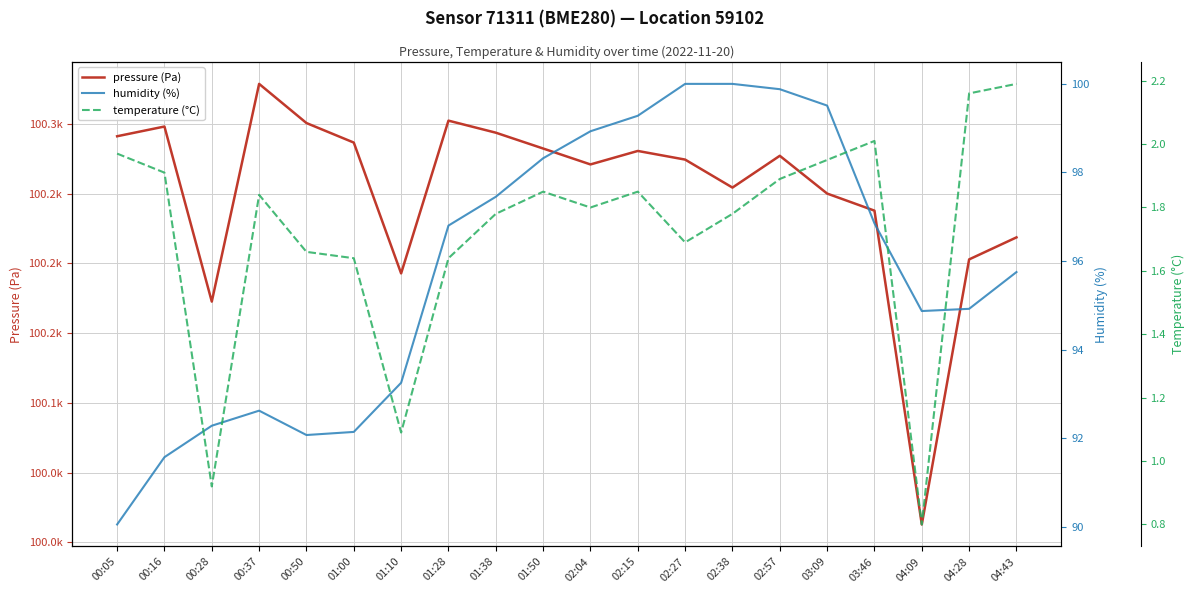

At which label does humidity (%) reach its peak?

02:27